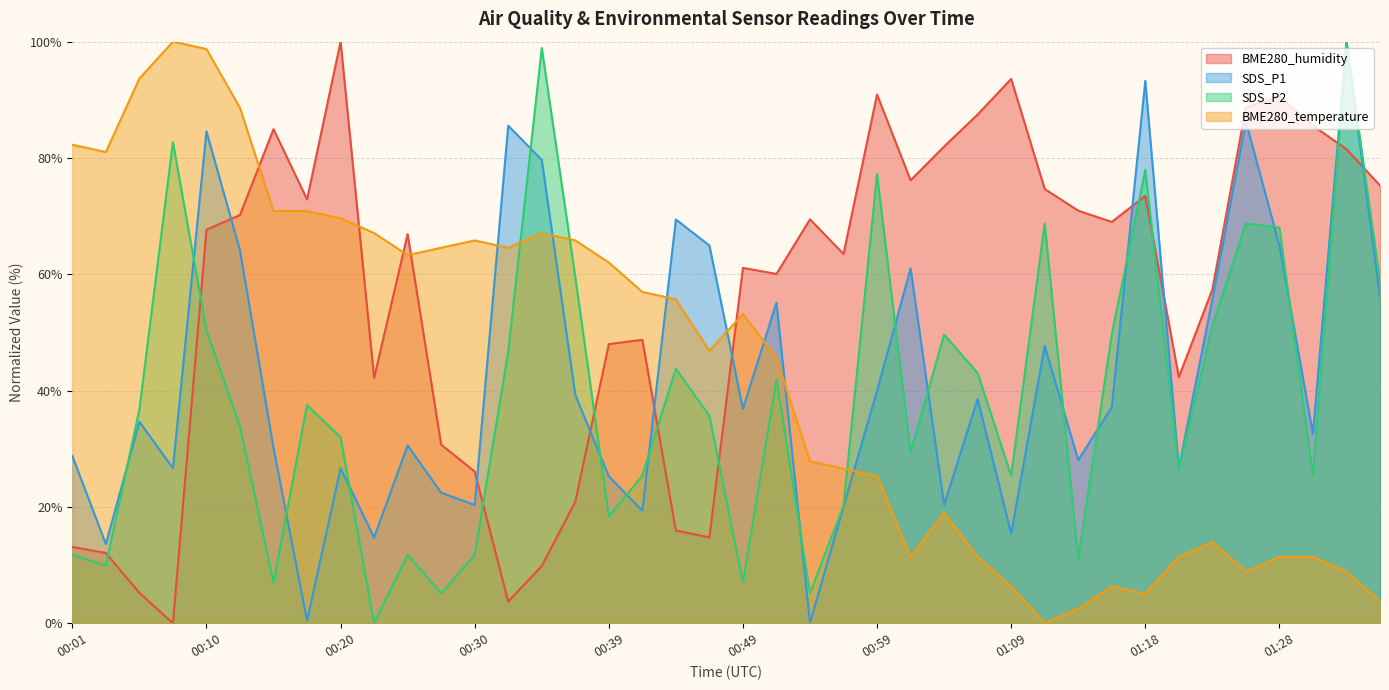

At 00:52, list the series in order from largest to smallest.

BME280_humidity, SDS_P1, BME280_temperature, SDS_P2